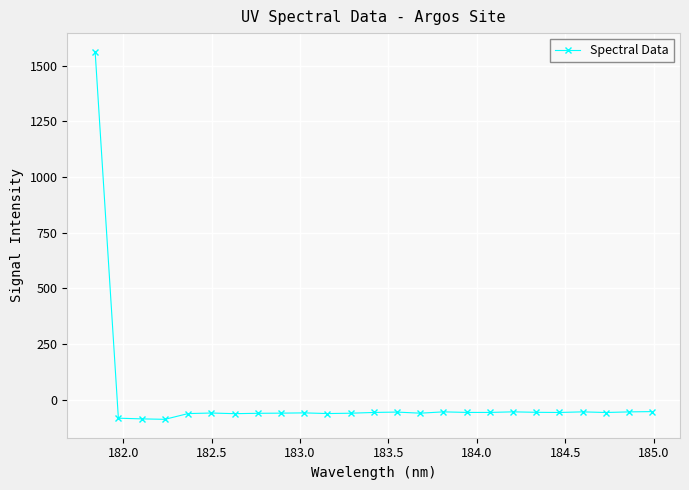

What is the difference between the maximum and minimum values?

1652.7